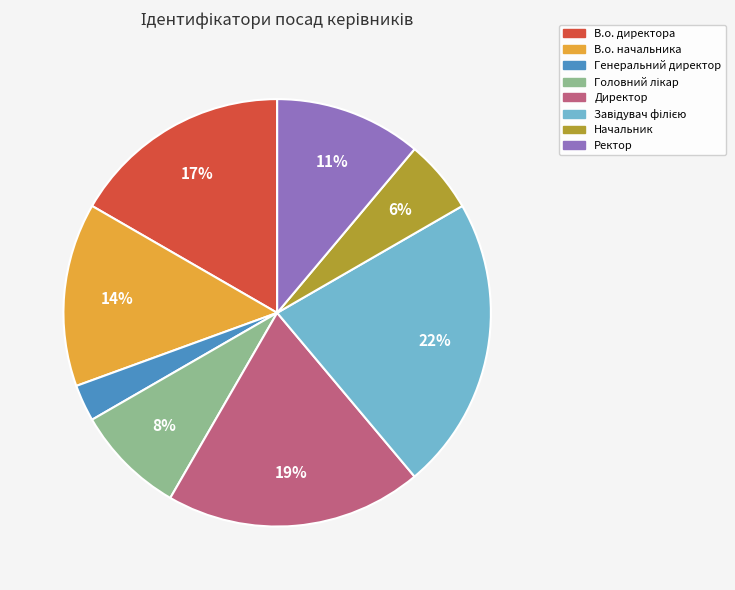

Is there any slice that represents more than half of the pie?

No